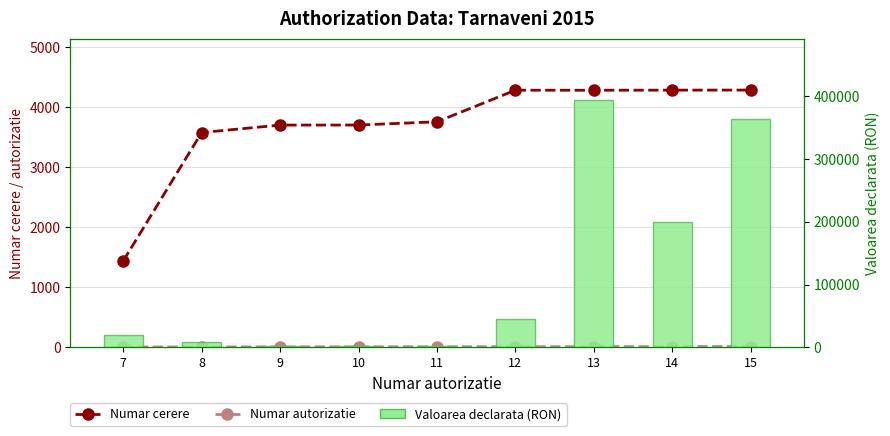

Between 11 and 14, which is larger?

14